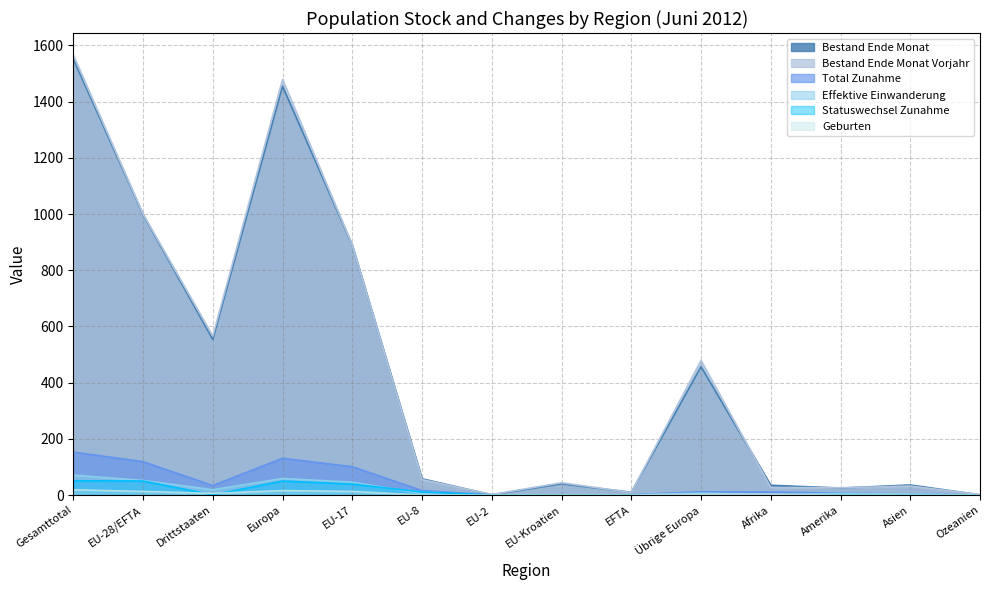

At which category is the sum across all series the highest?

Gesamttotal